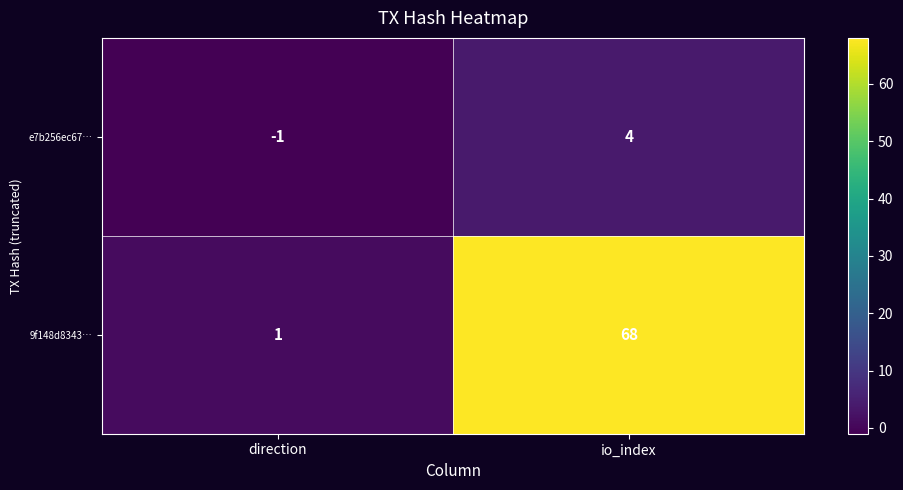

Rank the series by their maximum value, from highest to lowest.

9f148d8343…, e7b256ec67…